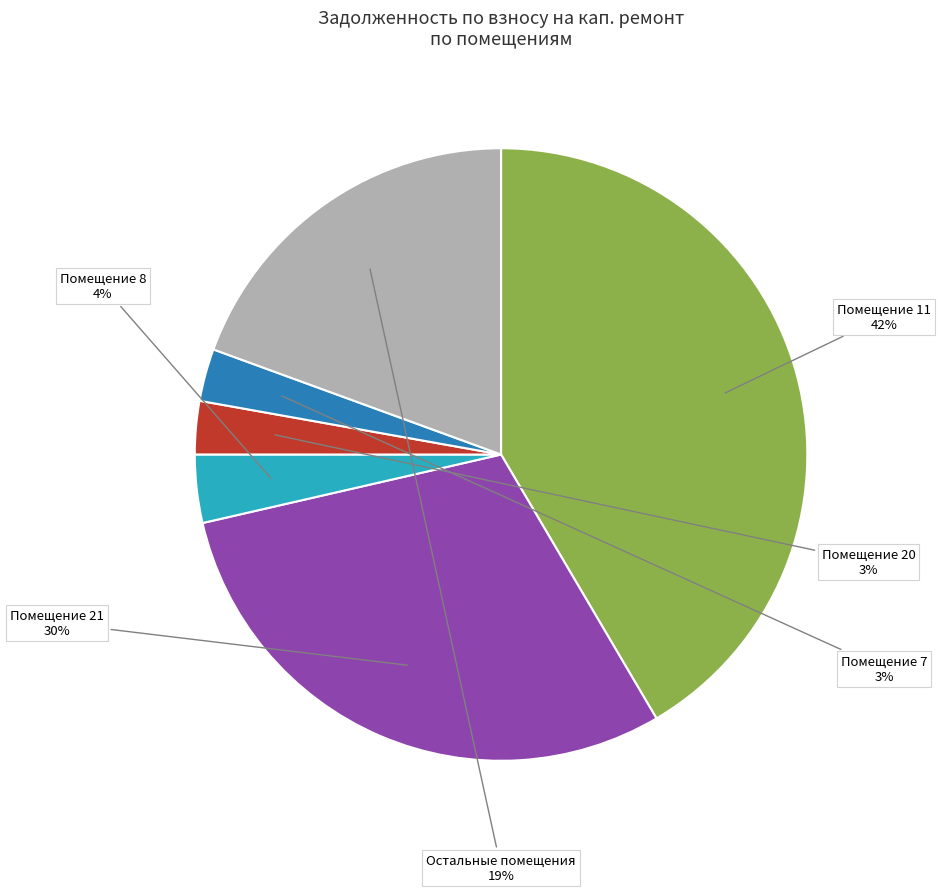

How many slices are in this pie chart?

6